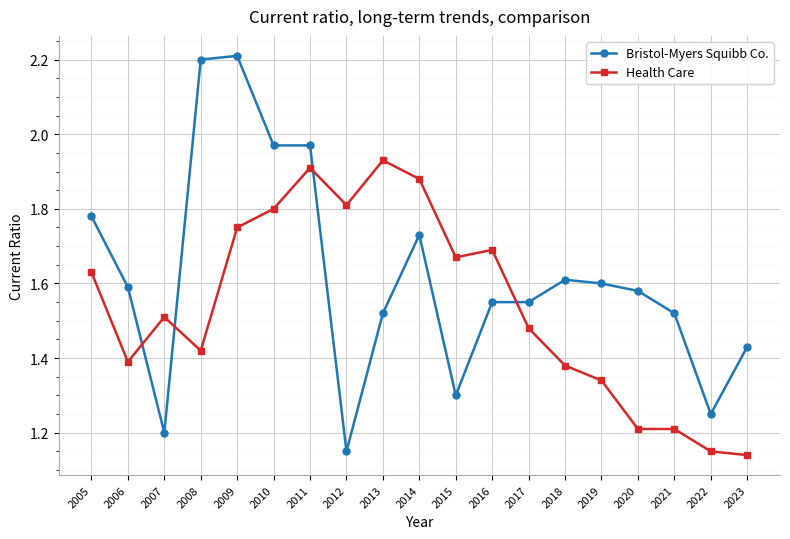

True or false: Health Care and Bristol-Myers Squibb Co. intersect in this chart.

True